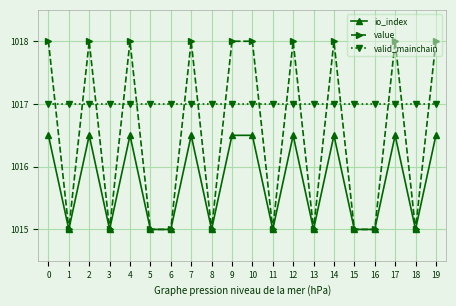

Between 1 and 14, which series saw the biggest shift?

value